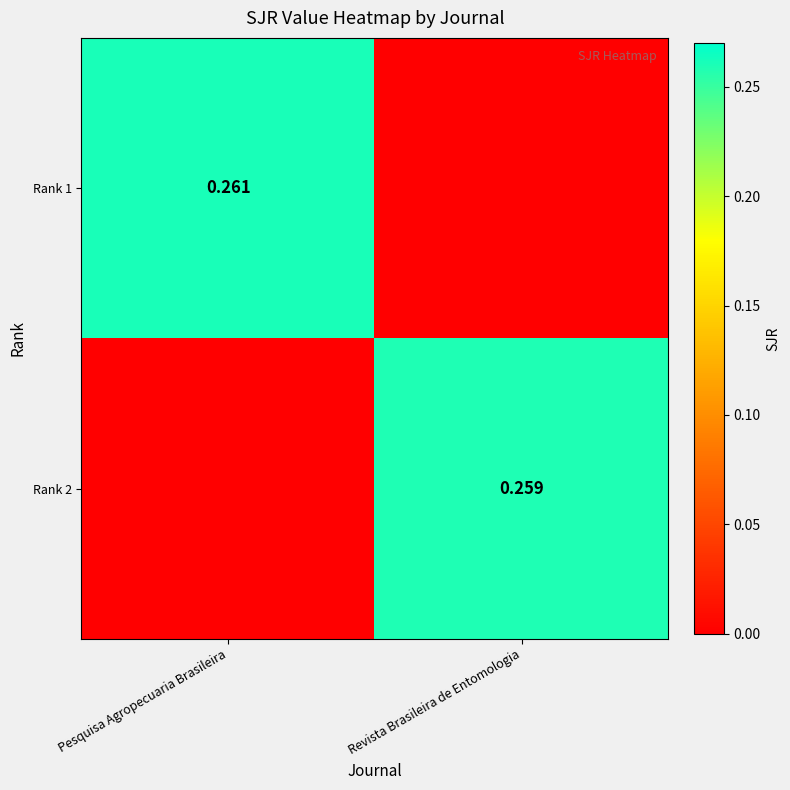

Which series has the largest range (max minus min)?

Rank 1